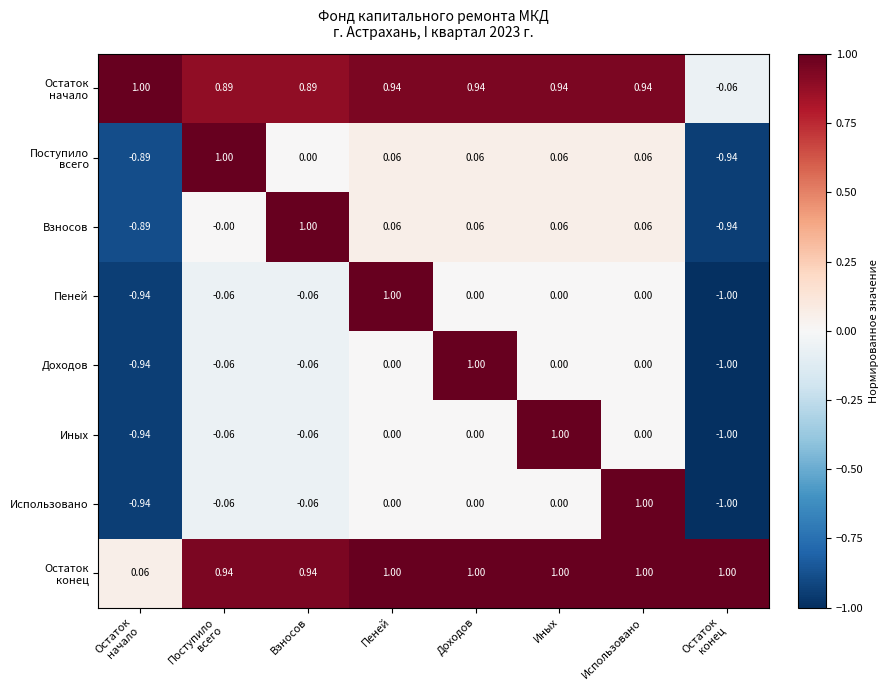

Between Доходов and Использовано, which is larger?

Доходов